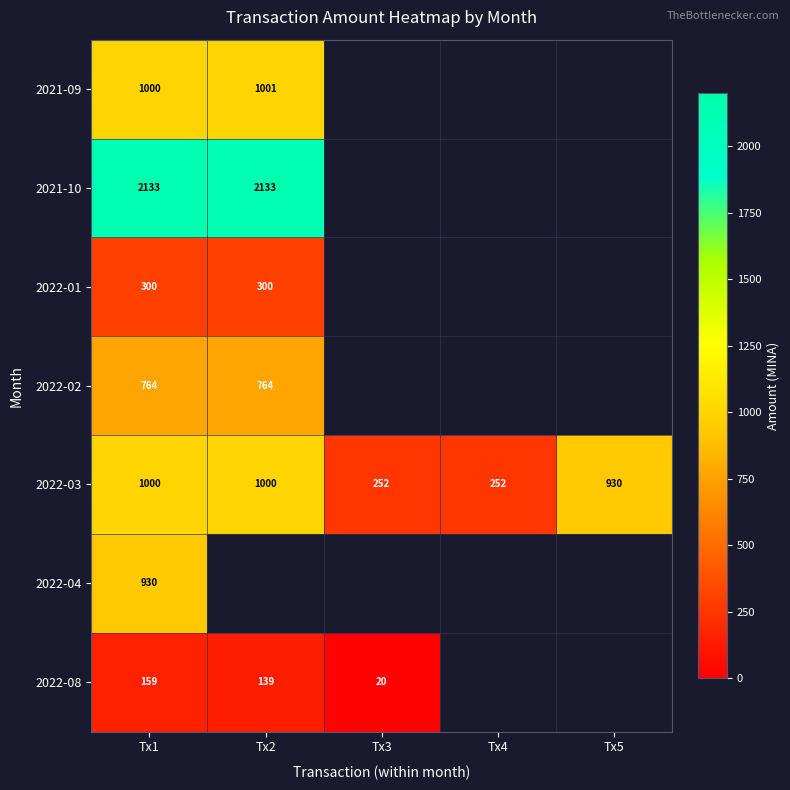

True or false: 2022-02 has a value of 764.2 at Tx1.

True